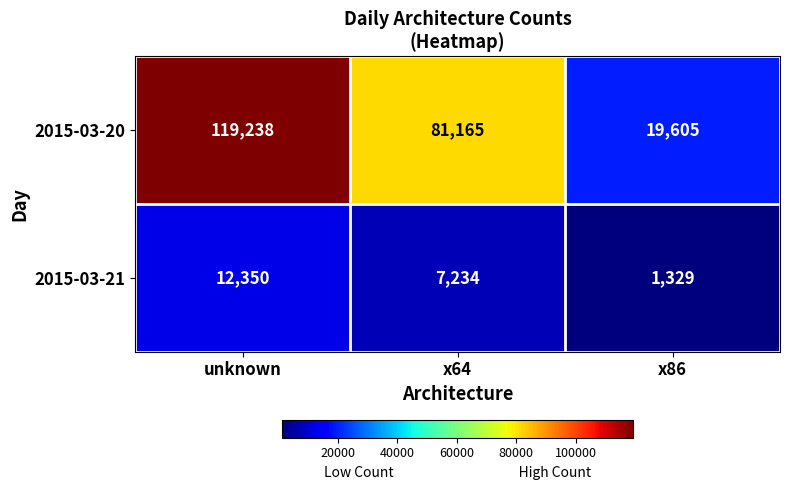

At which label is 2015-03-20 closest to 69421?

x64